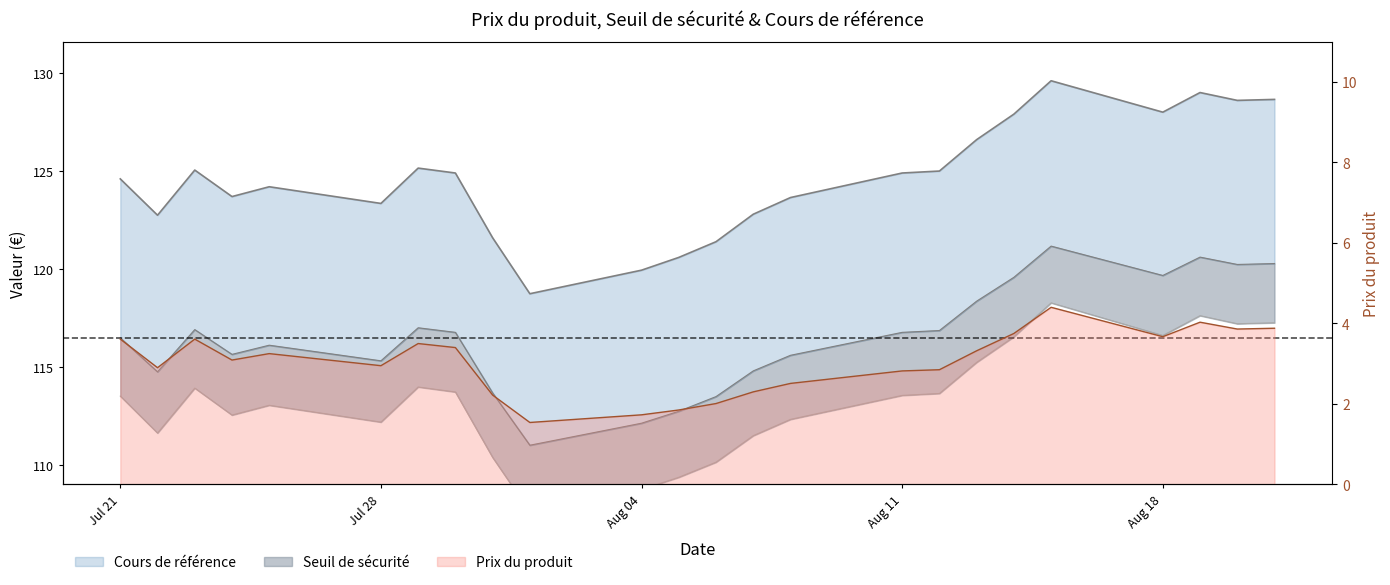

Where is the first local minimum for Cours de référence?

2025-07-22